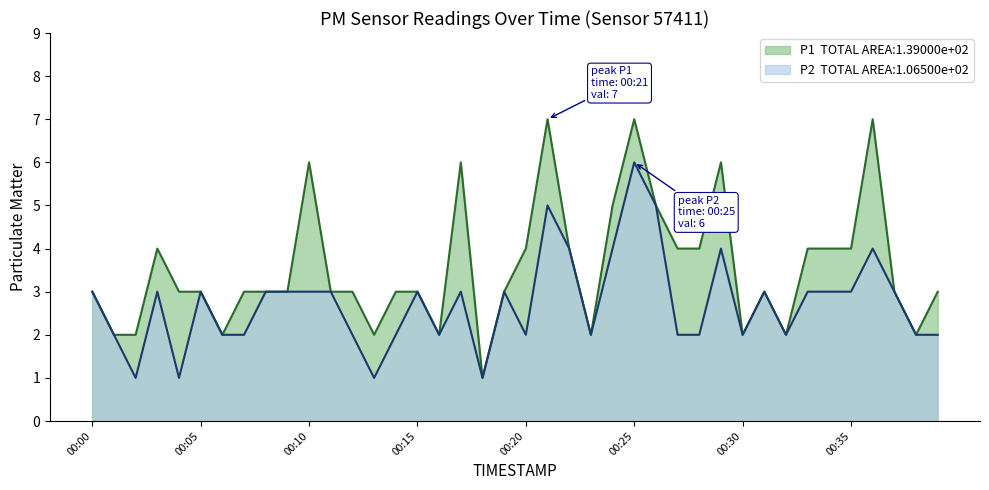

Reading left to right, what are all the values shown in this chart?

P1: 00:00=3	00:01=2	00:02=2	00:03=4	00:04=3	00:05=3	00:06=2	00:07=3	00:08=3	00:09=3	00:10=6	00:11=3	00:12=3	00:13=2	00:14=3	00:15=3	00:16=2	00:17=6	00:18=1	00:19=3	00:20=4	00:21=7	00:22=4	00:23=2	00:24=5	00:25=7	00:26=5	00:27=4	00:28=4	00:29=6	00:30=2	00:31=3	00:32=2	00:33=4	00:34=4	00:35=4	00:36=7	00:37=3	00:38=2	00:39=3
P2: 00:00=3	00:01=2	00:02=1	00:03=3	00:04=1	00:05=3	00:06=2	00:07=2	00:08=3	00:09=3	00:10=3	00:11=3	00:12=2	00:13=1	00:14=2	00:15=3	00:16=2	00:17=3	00:18=1	00:19=3	00:20=2	00:21=5	00:22=4	00:23=2	00:24=4	00:25=6	00:26=5	00:27=2	00:28=2	00:29=4	00:30=2	00:31=3	00:32=2	00:33=3	00:34=3	00:35=3	00:36=4	00:37=3	00:38=2	00:39=2